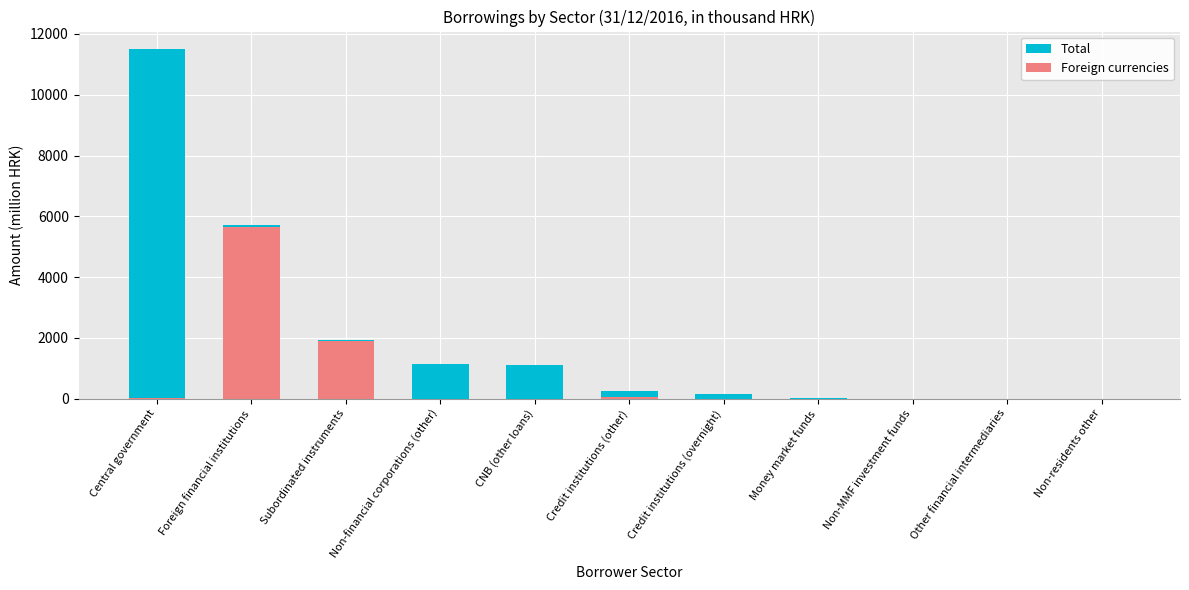

Reading right to left, what are all the values shown in this chart?

Total: Non-residents other=0.0	Other financial intermediaries=0.3	Non-MMF investment funds=2.8	Money market funds=35.3	Credit institutions (overnight)=138.5	Credit institutions (other)=254.0	CNB (other loans)=1113.1	Non-financial corporations (other)=1130.7	Subordinated instruments=1935.1	Foreign financial institutions=5729.7	Central government=11505.1
Foreign currencies: Non-residents other=0.0	Other financial intermediaries=0.0	Non-MMF investment funds=0.0	Money market funds=0.0	Credit institutions (overnight)=0.0	Credit institutions (other)=60.5	CNB (other loans)=0.0	Non-financial corporations (other)=0.0	Subordinated instruments=1904.5	Foreign financial institutions=5634.5	Central government=29.6